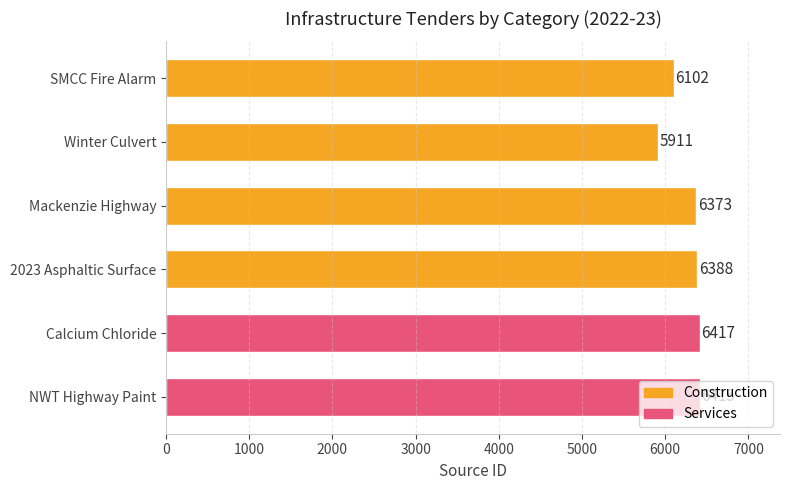

The value at Winter Culvert is 8940. True or false?

False